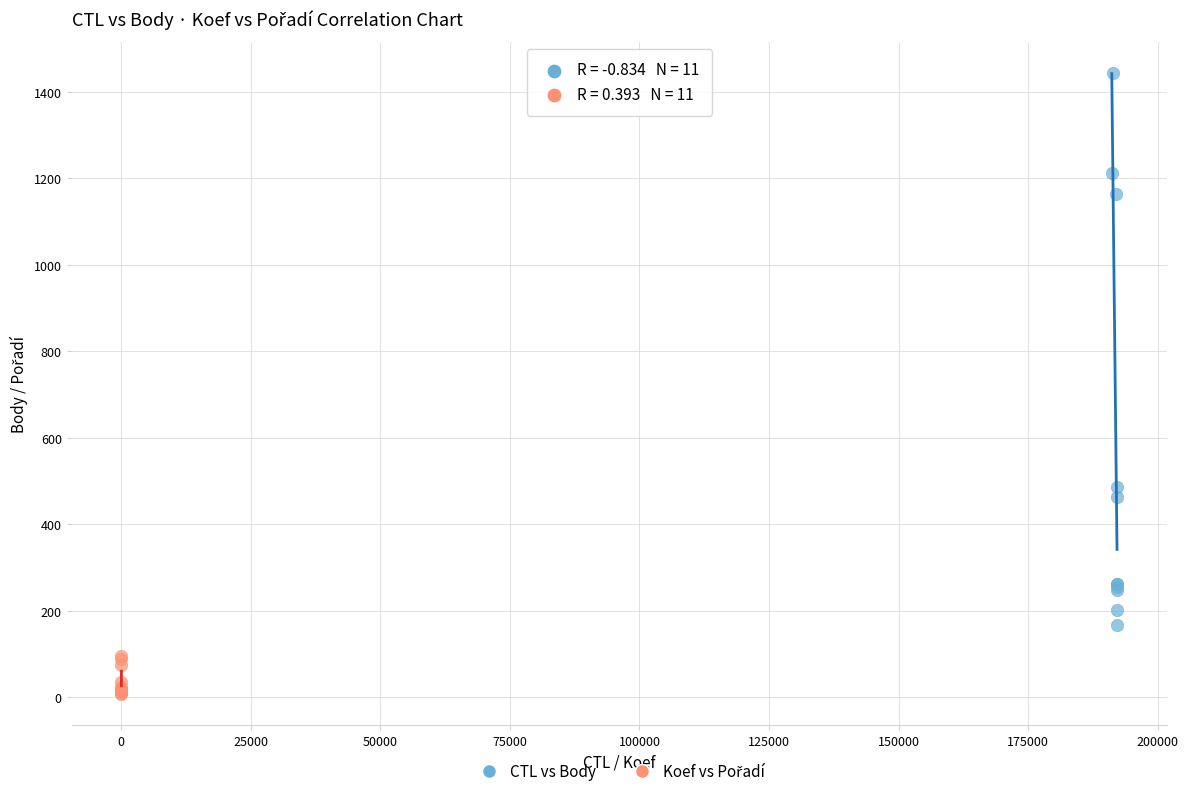

Which series has the largest Y range (max minus min)?

CTL vs Body